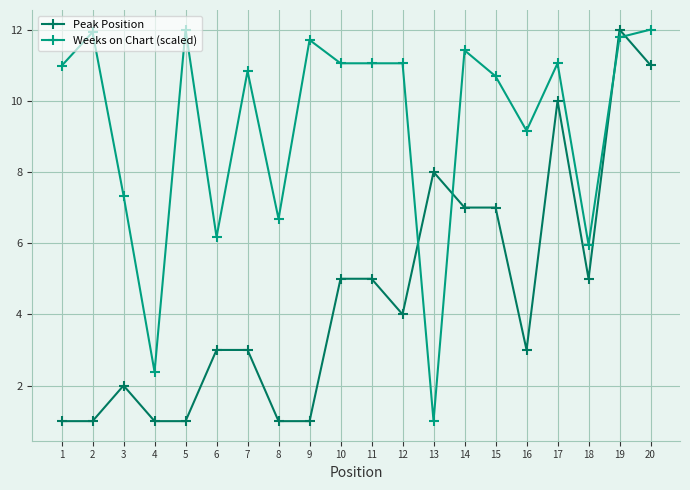

What is the spread (max minus min) of values at 12?

7.1